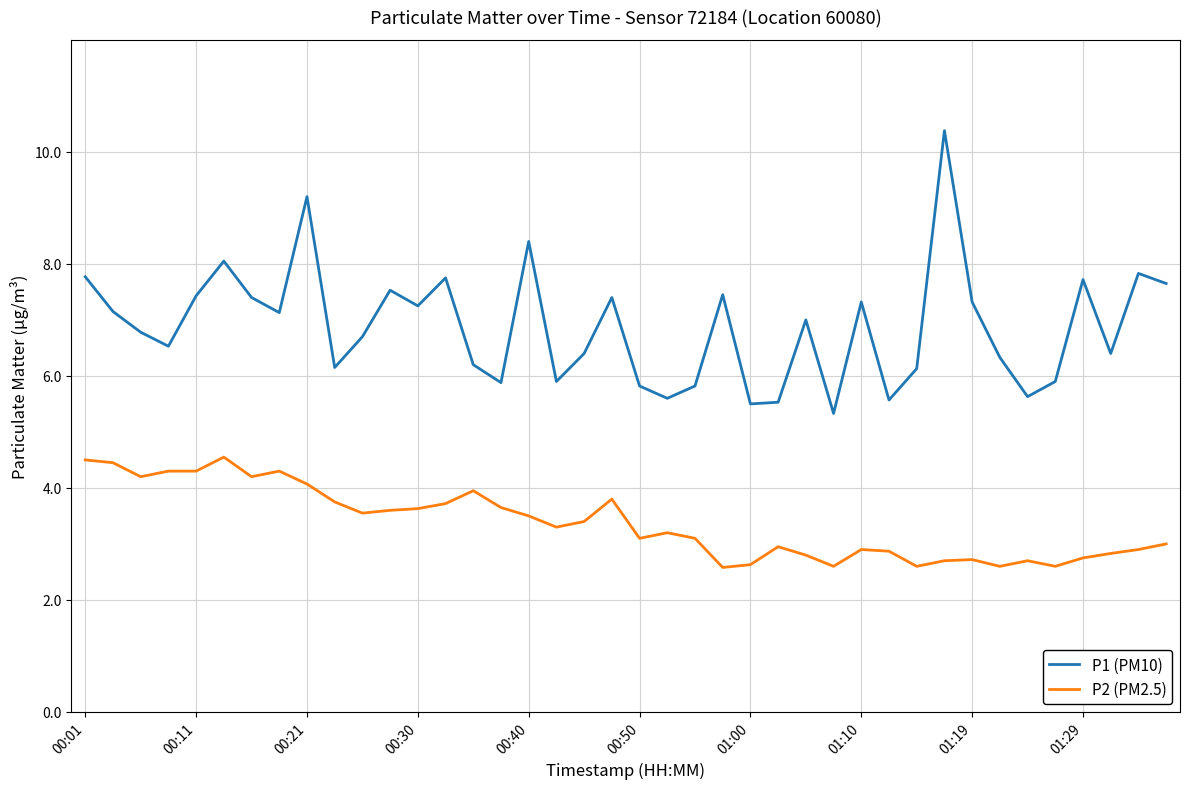

True or false: P2 (PM2.5) and P1 (PM10) intersect in this chart.

False